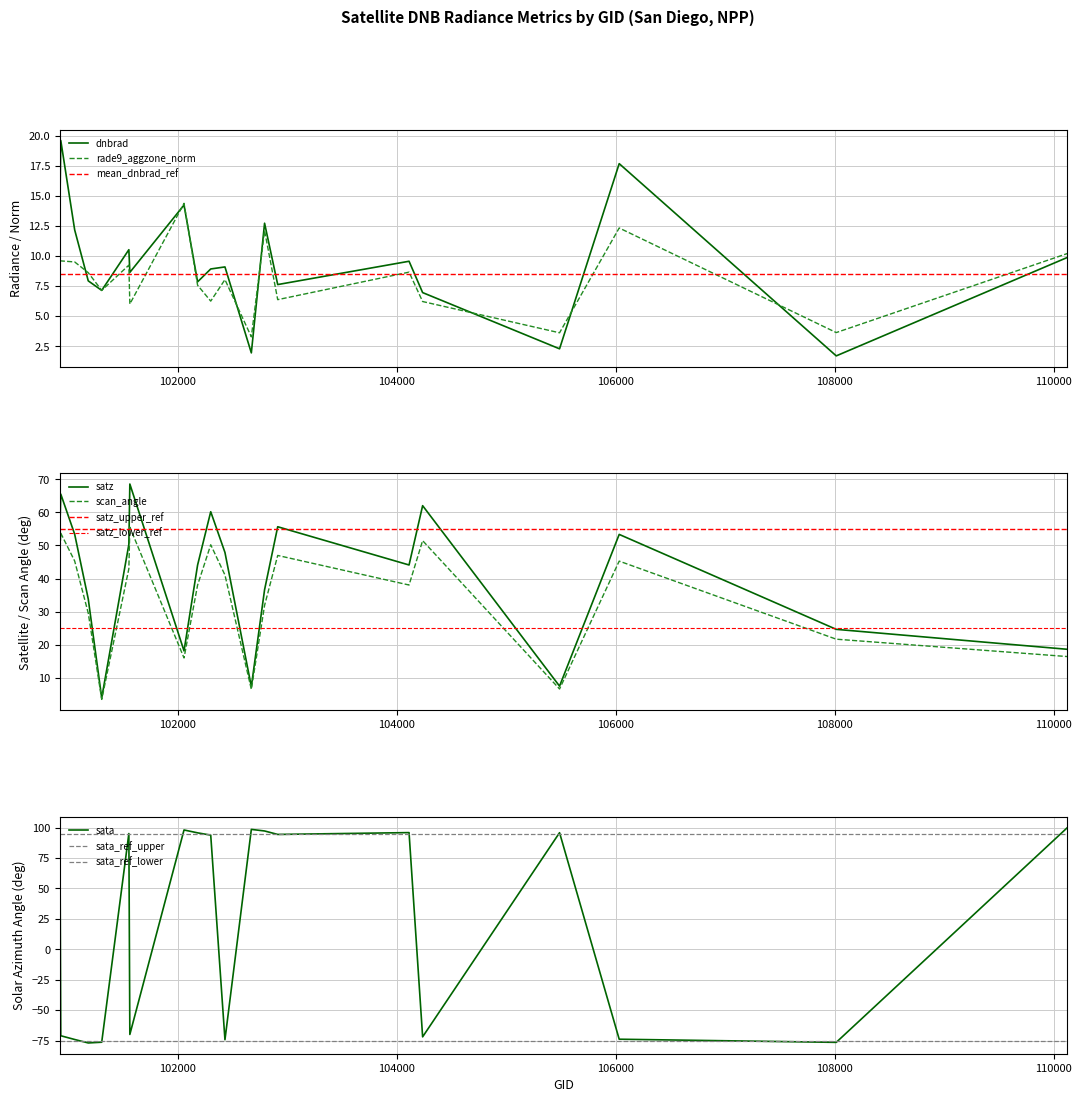

At which label does scan_angle first exceed 41?

100922